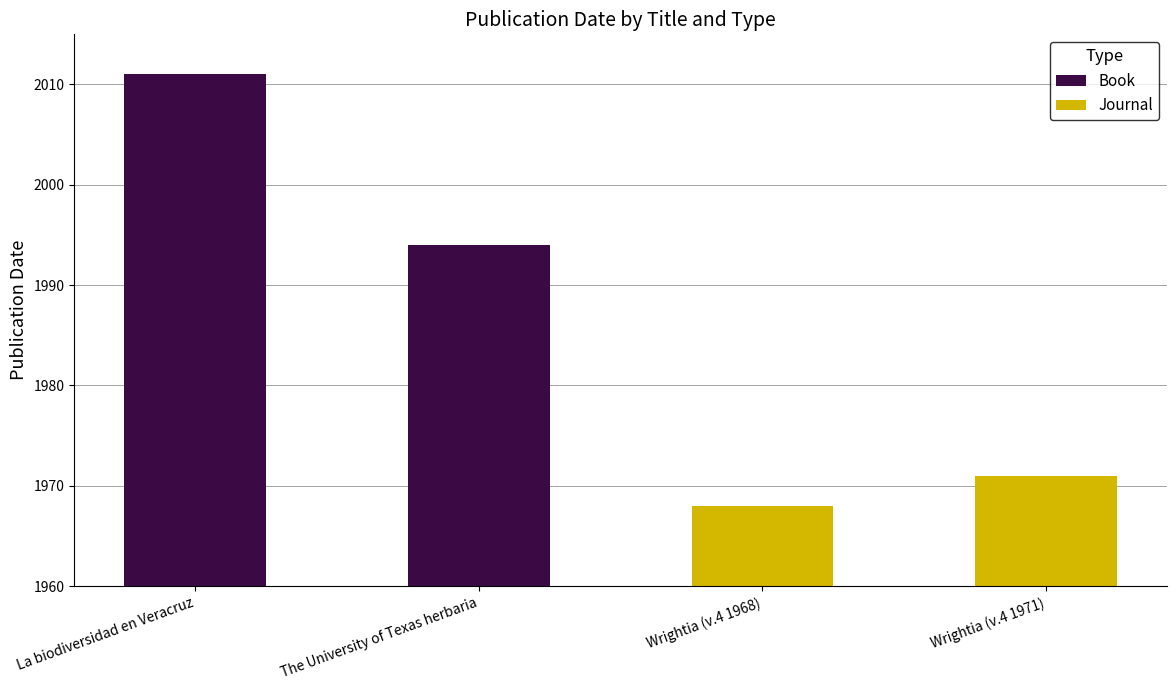

What is the label of the 2nd bar from the left?

The University of Texas herbaria